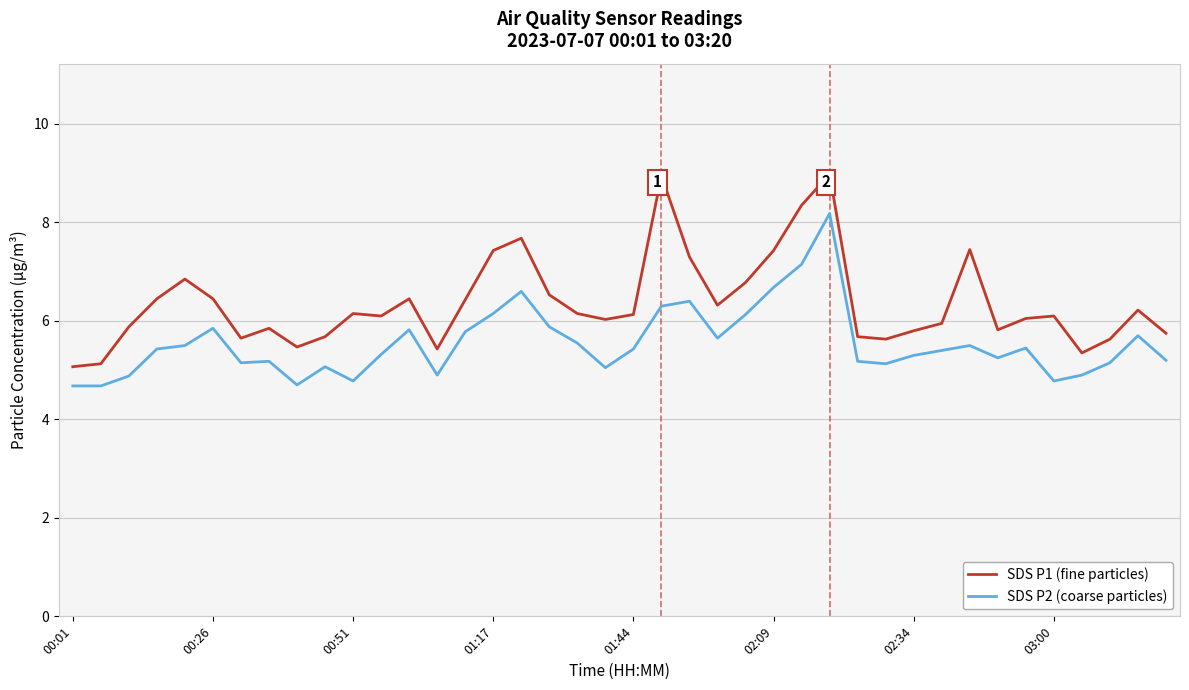

What is the lowest value of the SDS P2 (coarse particles) series?

4.7